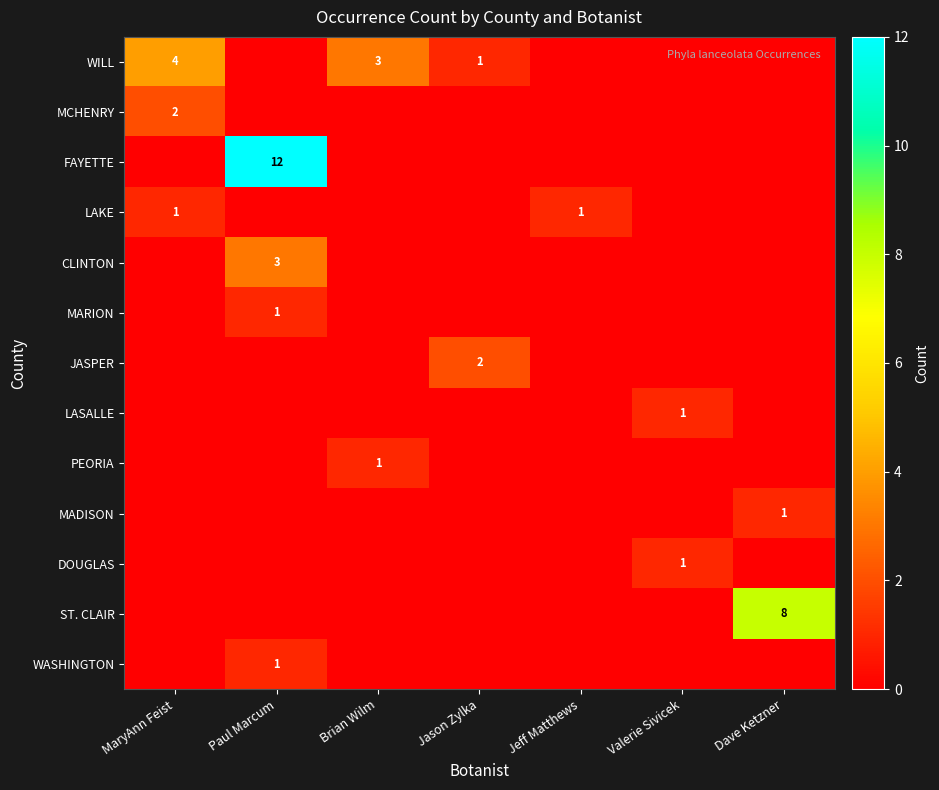

True or false: DOUGLAS has a value of 1 at Valerie Sivicek.

True